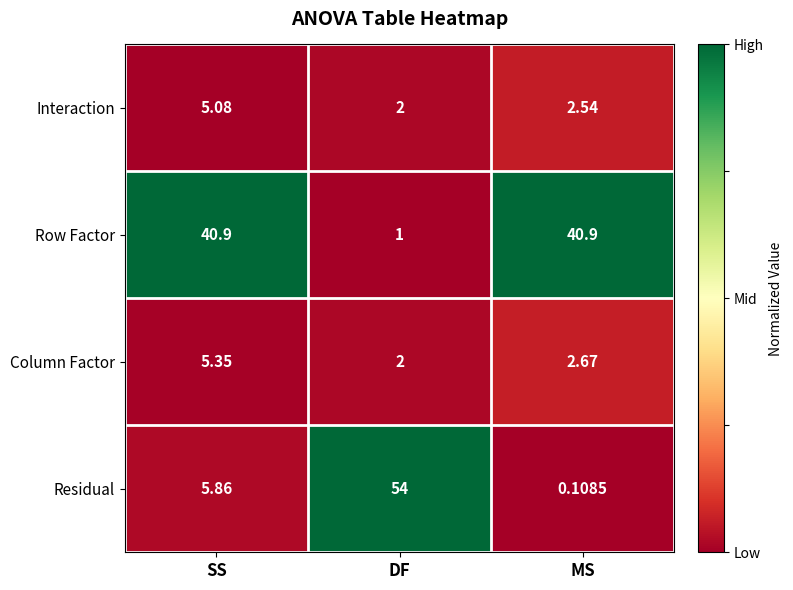

Where does the Residual series first go above 5?

SS